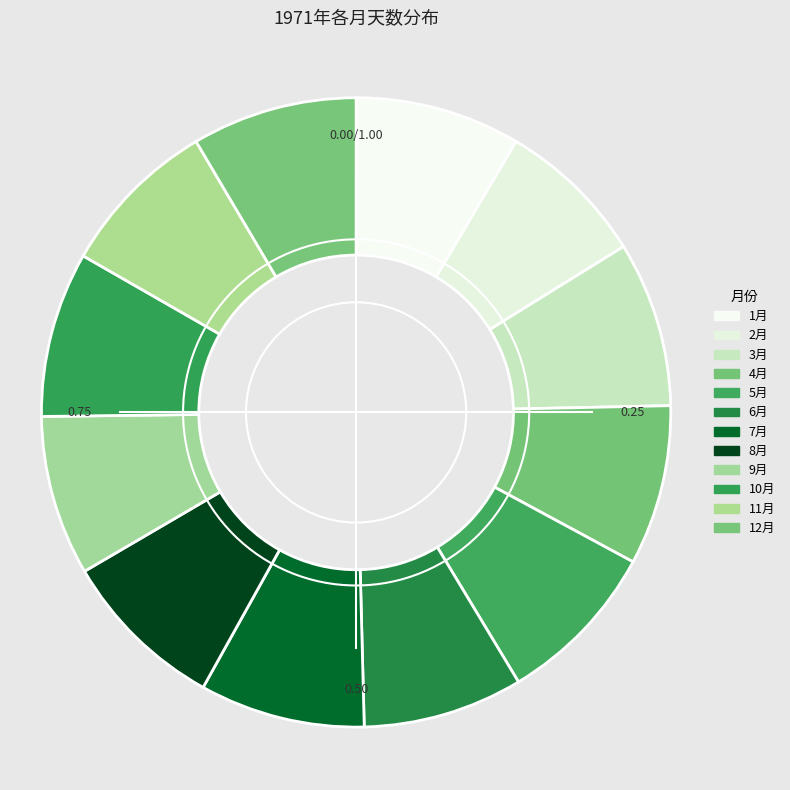

To the nearest percent, what percentage of the pie is 4月?

8%